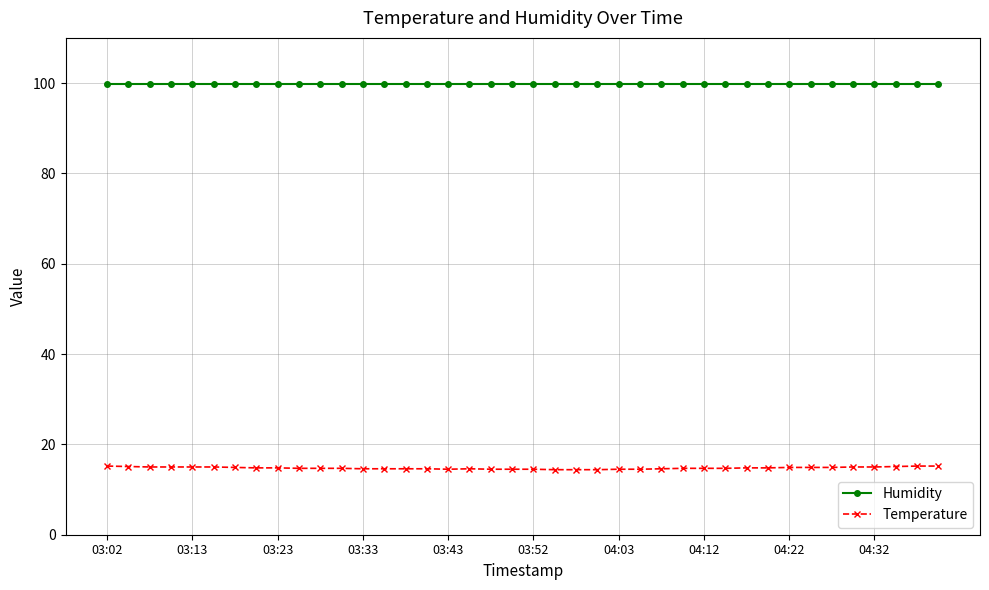

What is the smallest value displayed?

14.4